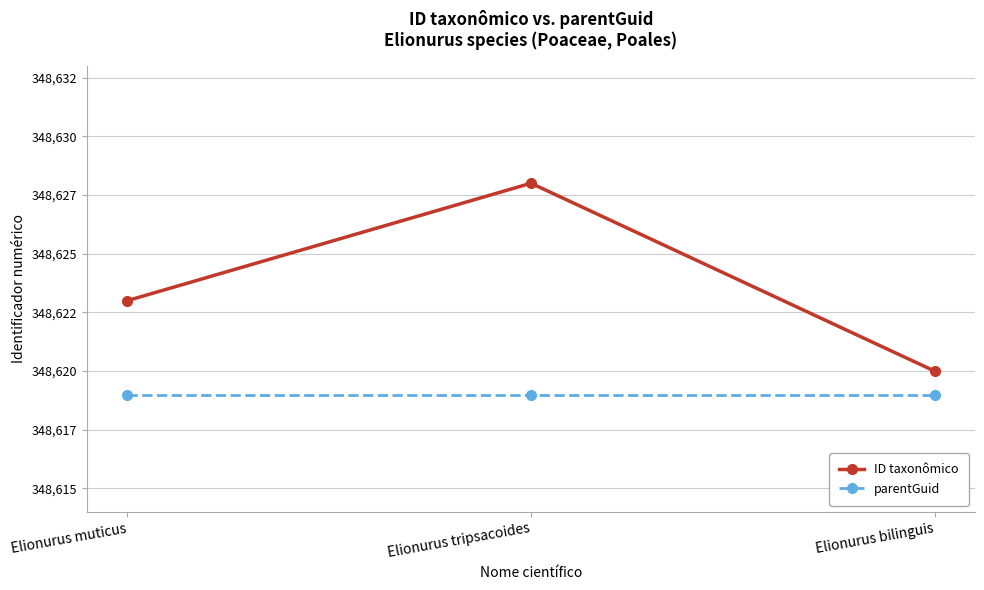

Which series has the widest spread of values?

ID taxonômico